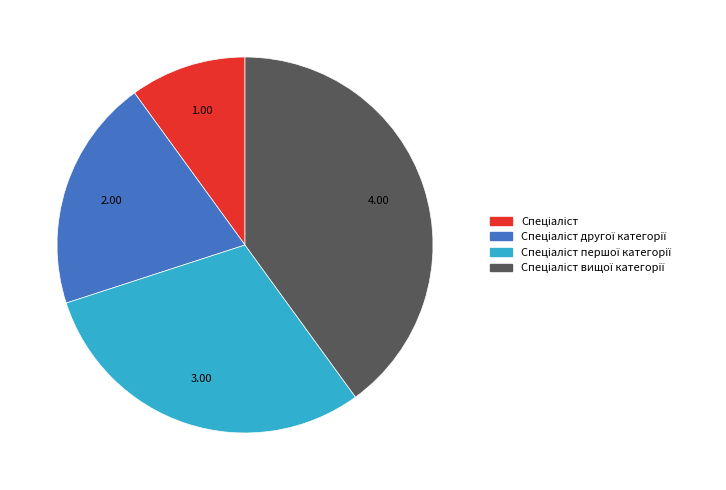

Does any single category account for the majority?

No